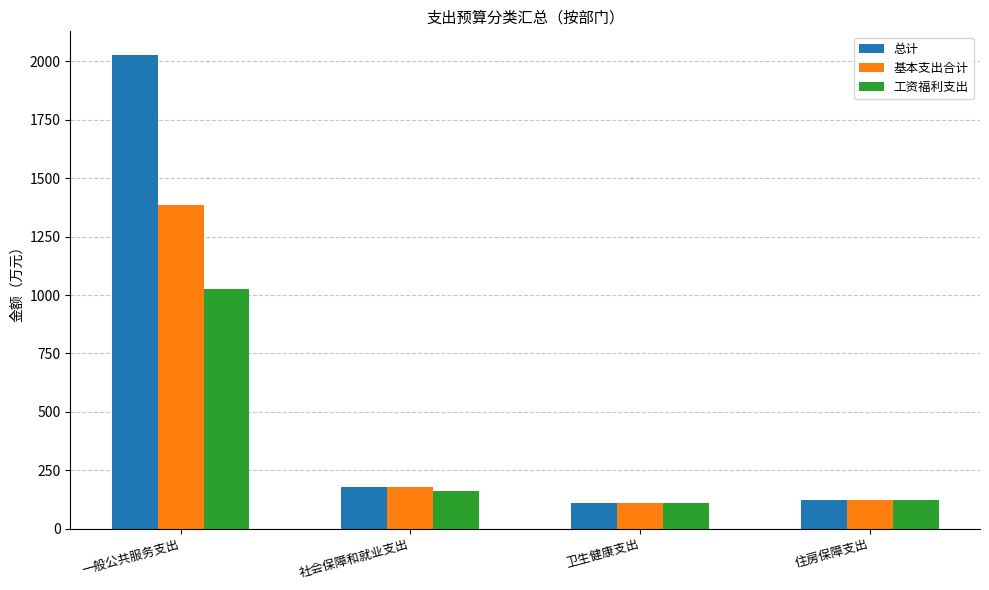

How many data points does each series have?

4